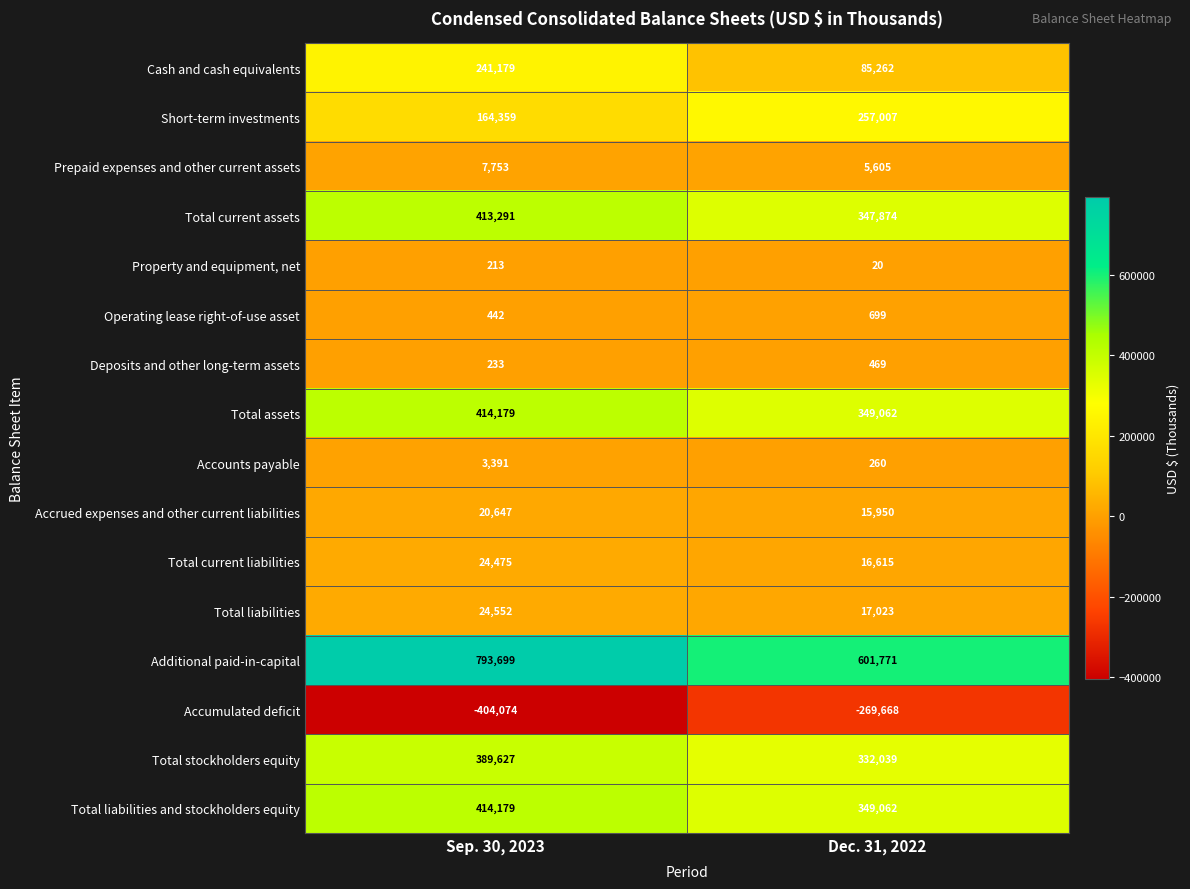

Rank the categories by Short-term investments value from highest to lowest.

Dec. 31, 2022, Sep. 30, 2023